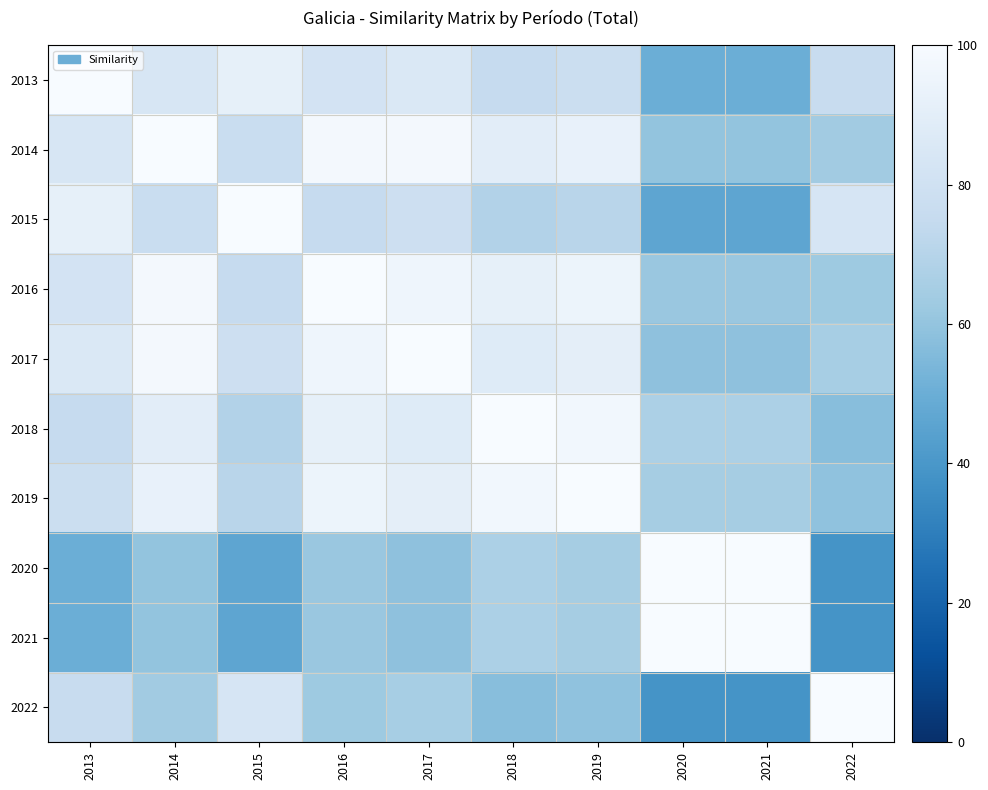

List the series in order of their peak value, highest first.

2013, 2014, 2015, 2016, 2017, 2018, 2019, 2020, 2021, 2022